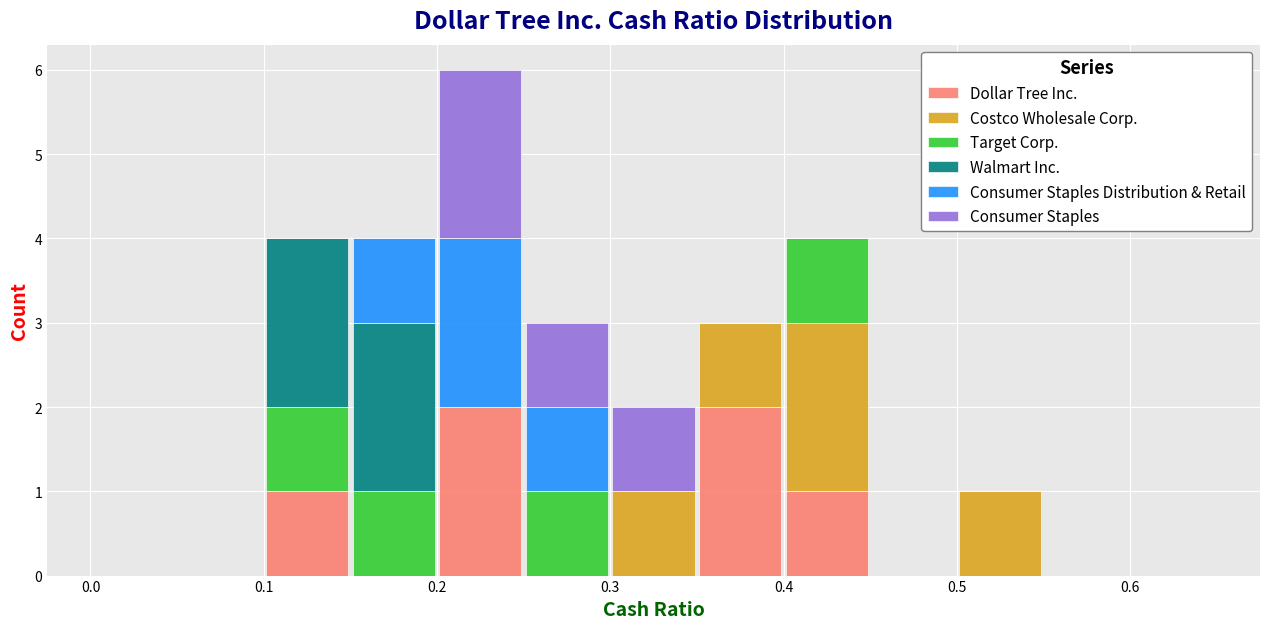

Reading left to right, transcribe this chart: for each stacked bar, give the range it covers on the x-axis and its total height. The values are not printed on the chart, so give them approximately, as read against the axis.

0.00 to 0.05: 0
0.05 to 0.10: 0
0.10 to 0.15: 4
0.15 to 0.20: 4
0.20 to 0.25: 6
0.25 to 0.30: 3
0.30 to 0.35: 2
0.35 to 0.40: 3
0.40 to 0.45: 4
0.45 to 0.50: 0
0.50 to 0.55: 1
0.55 to 0.60: 0
0.60 to 0.65: 0